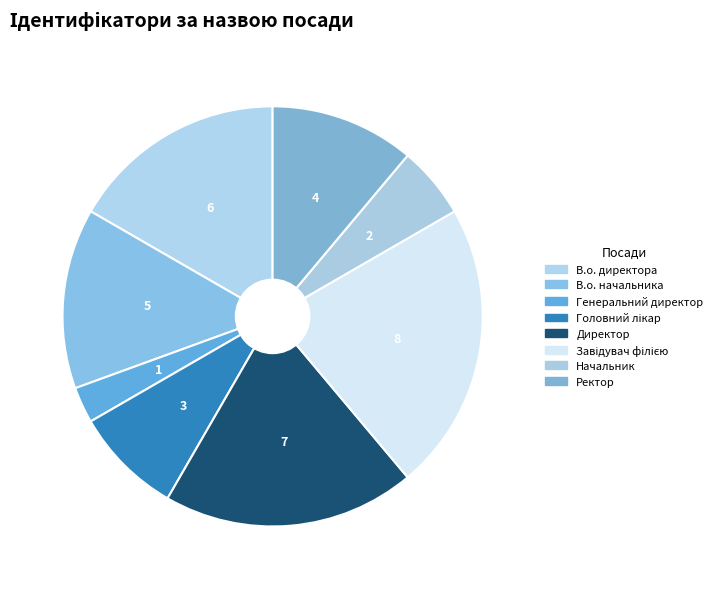

What portion of the pie excludes Головний лікар?

91.7%